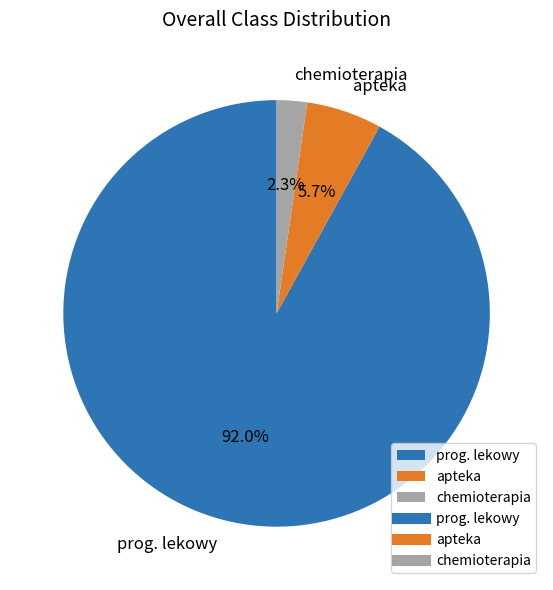

Approximately how many times larger is the value at apteka compared to chemioterapia?

2.5